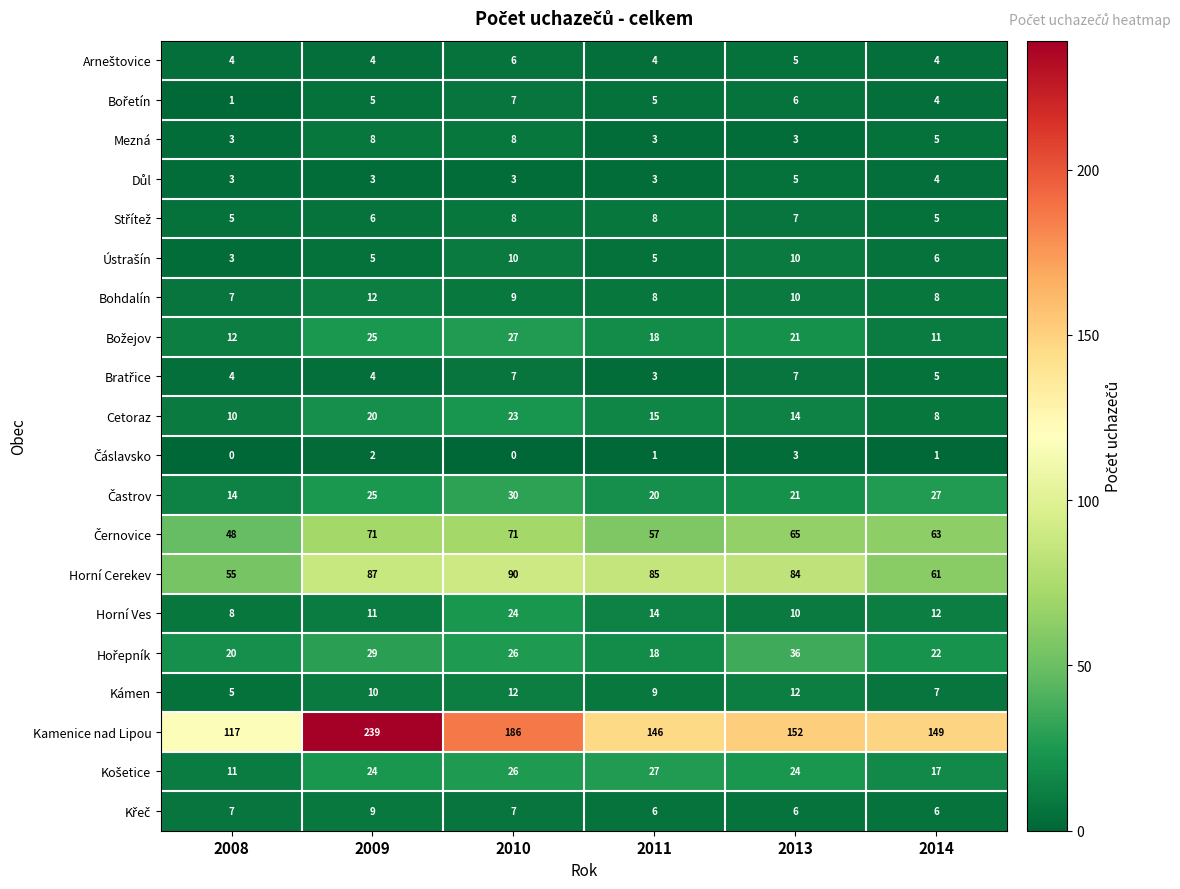

Between 2009 and 2013, which series saw the biggest shift?

Kamenice nad Lipou